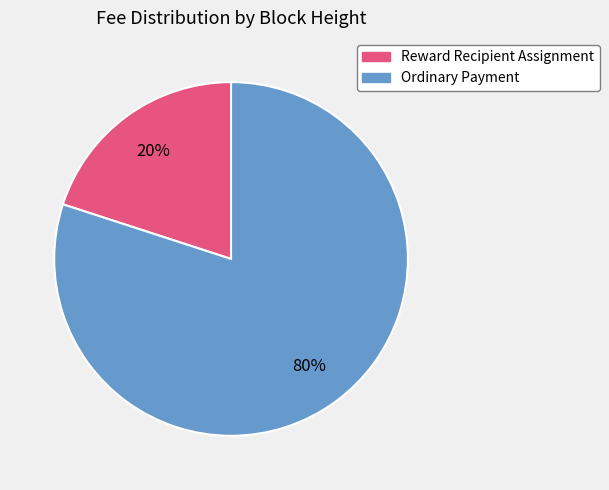

Is there a majority slice in this chart?

Yes